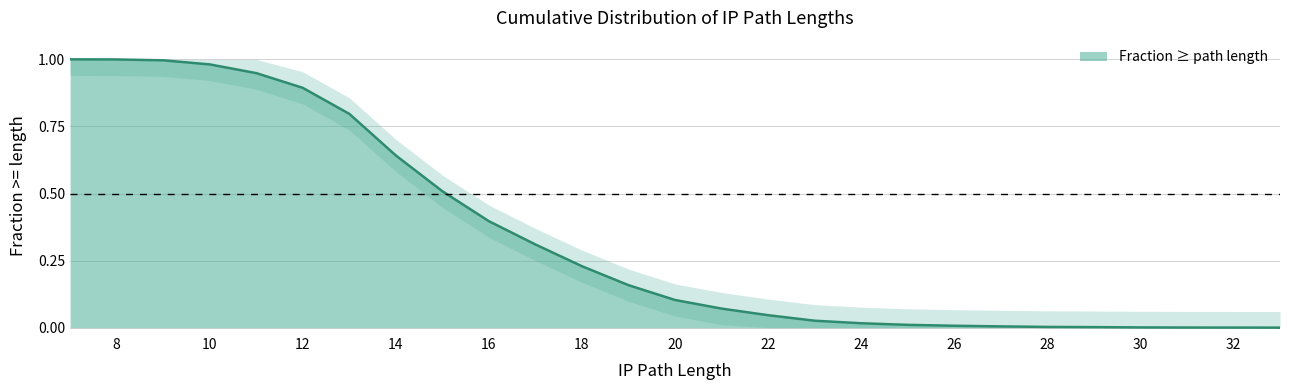

Which has a higher value, 33 or 29?

29